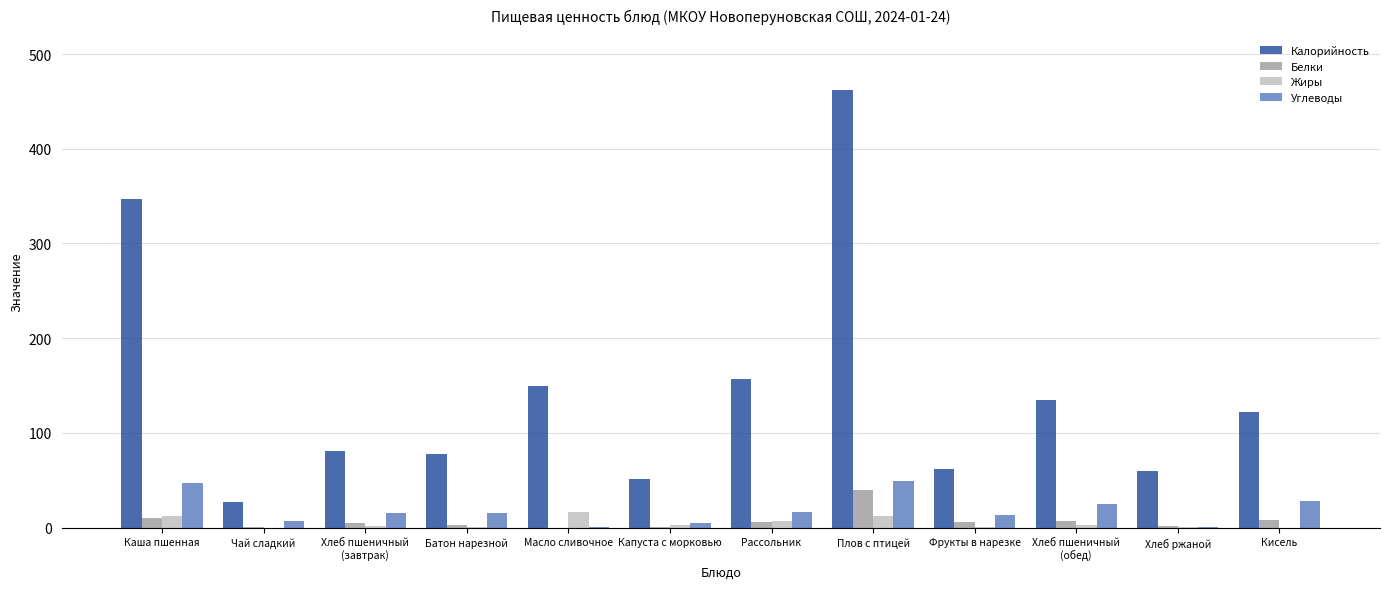

At which category is the sum across all series the highest?

Плов с птицей